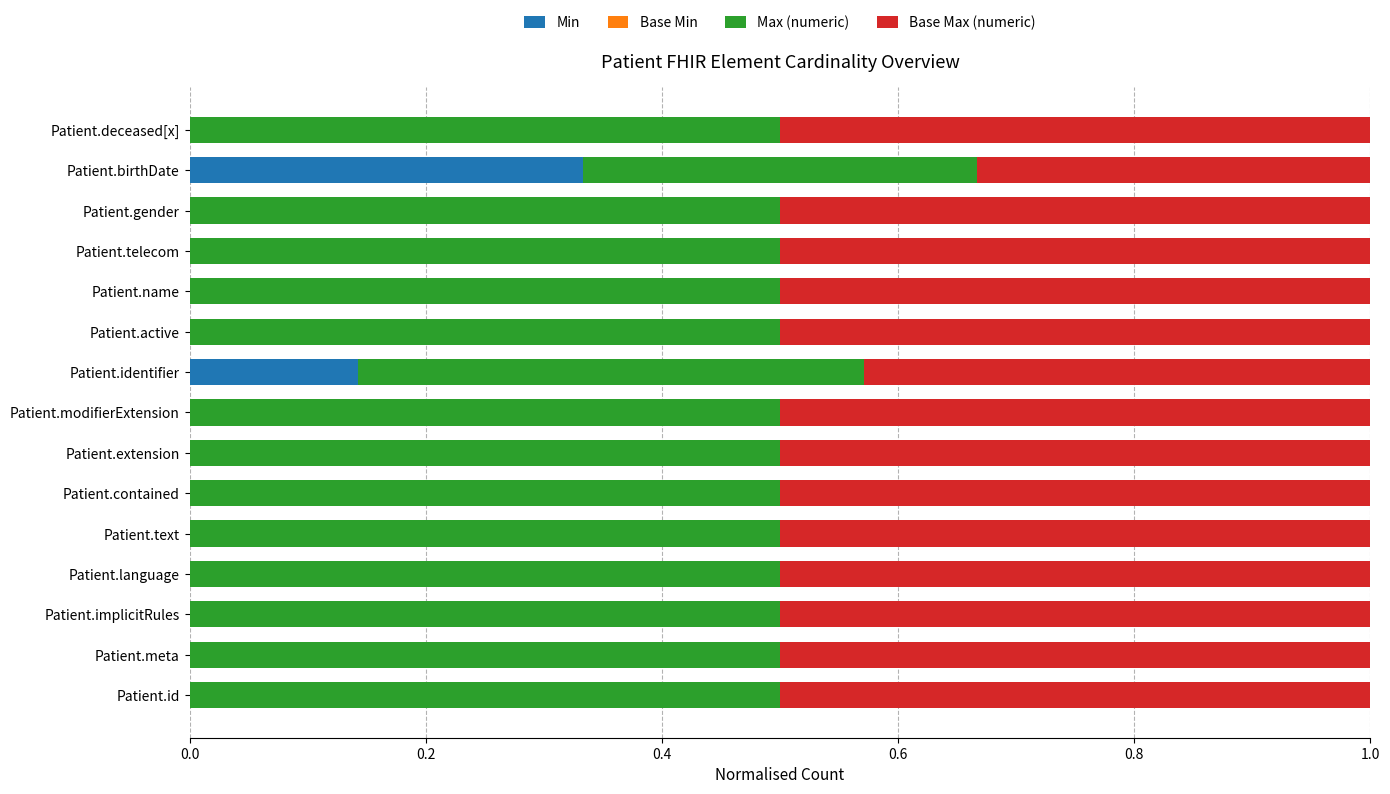

At which label does Min reach its peak?

Patient.birthDate